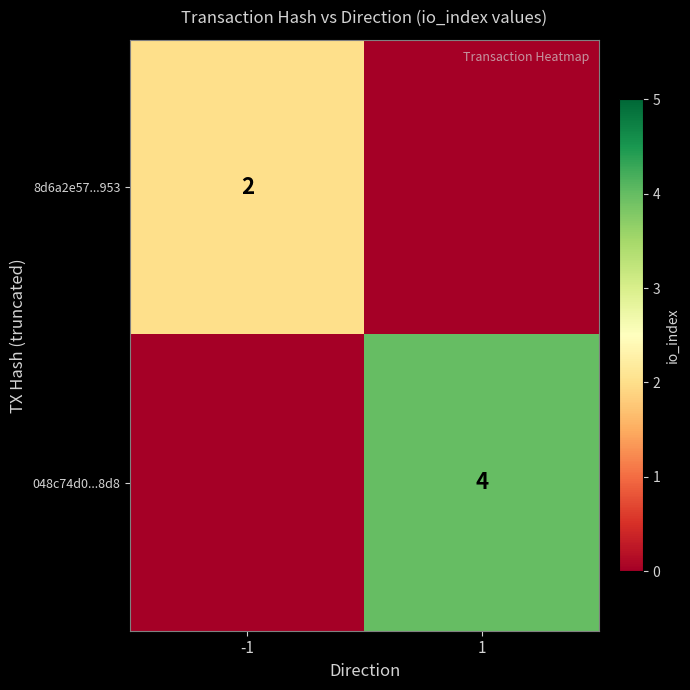

What is the total value across all series at 1?

4